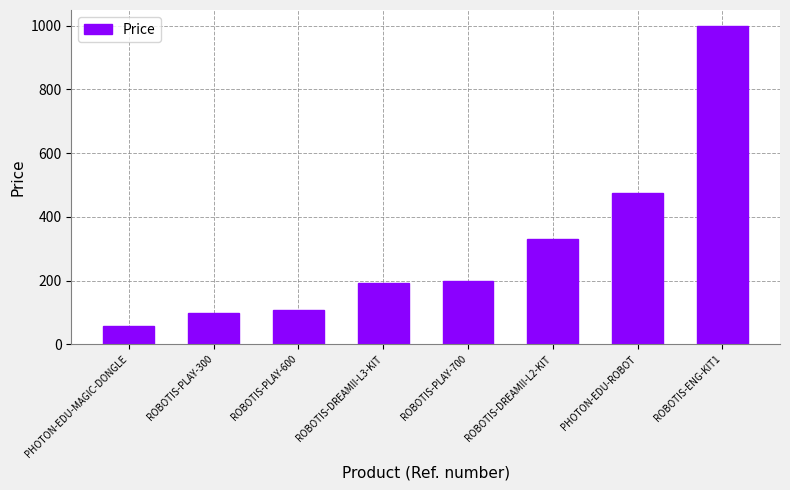

The chart shows a value of 181.5 at ROBOTIS-PLAY-600. True or false?

False